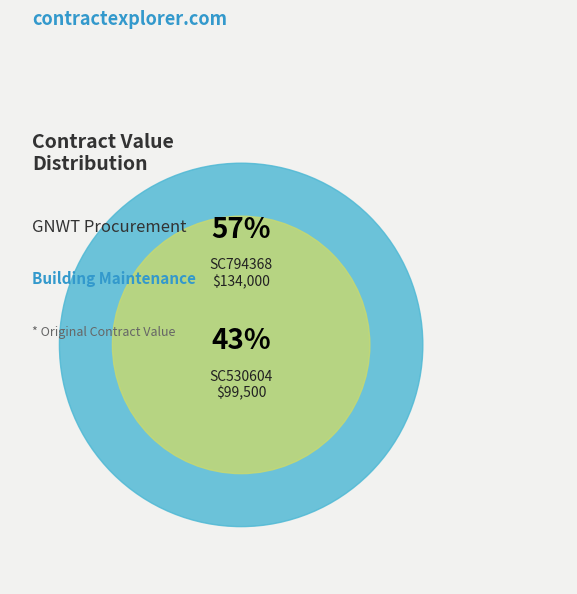

Combined, do SC530604 and SC794368 account for over 50%?

Yes